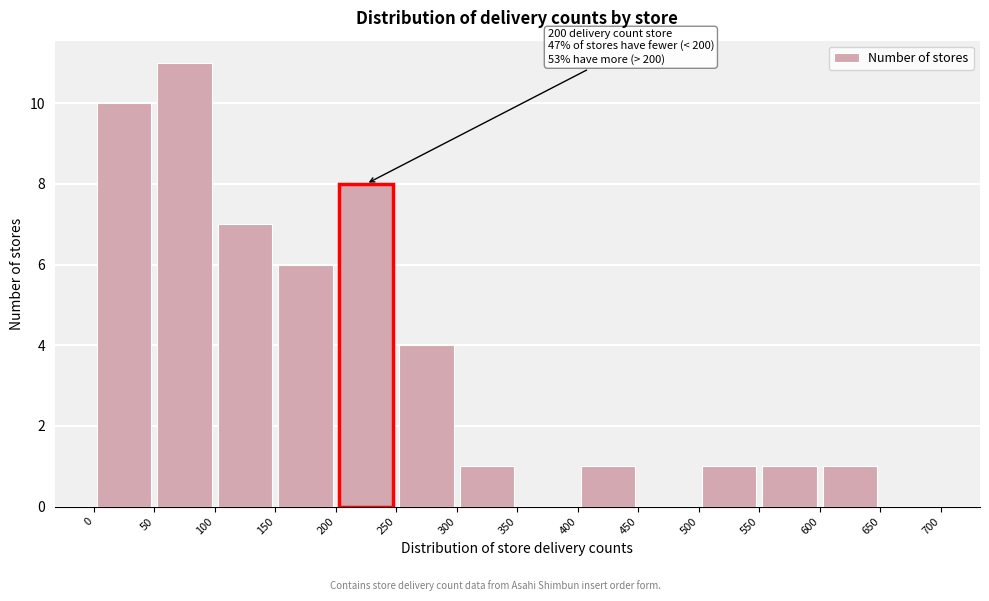

Which range on the x-axis has the tallest bar?

50 to 100